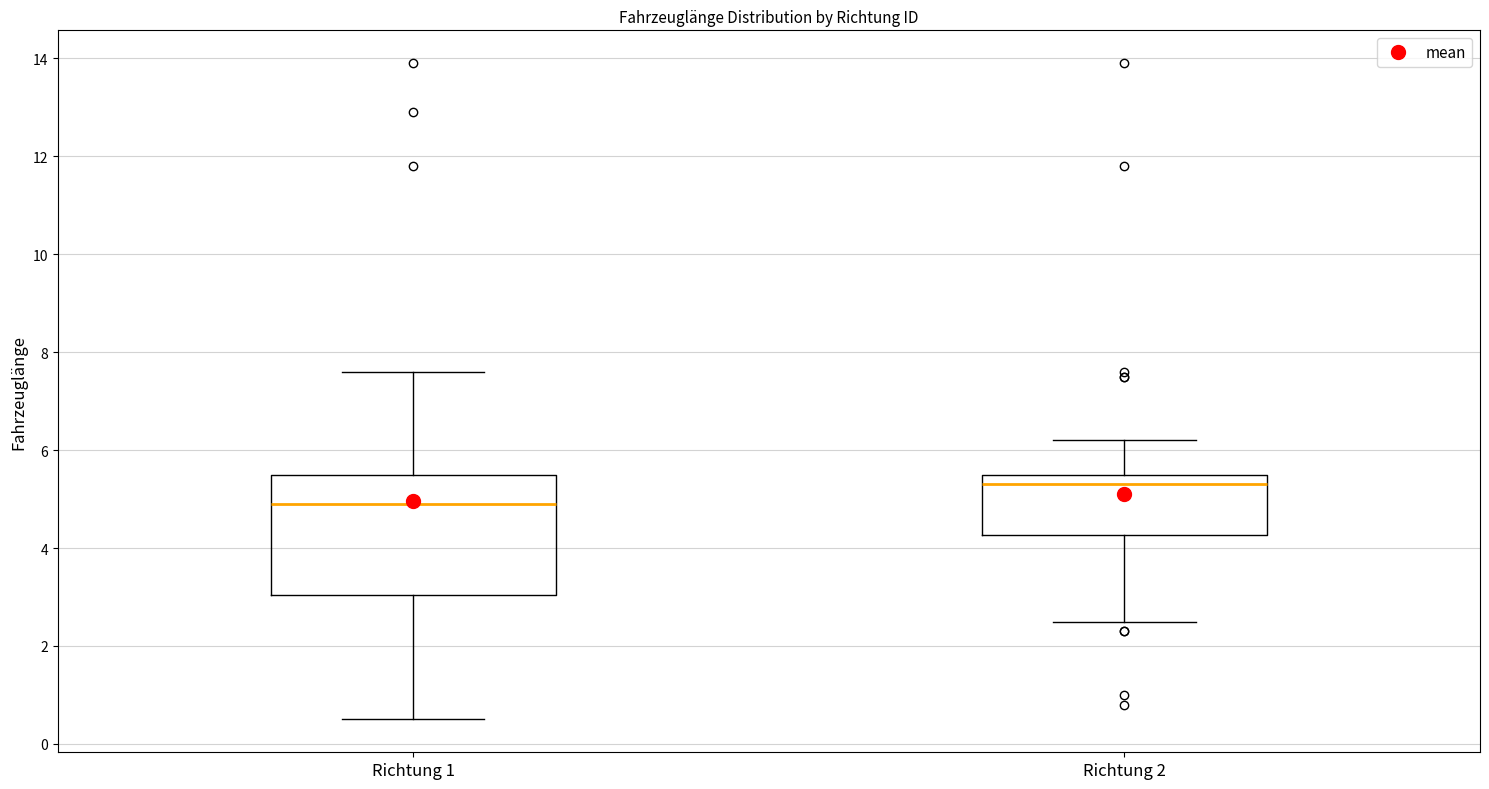

Where is the lower edge of the box for Richtung 1 on the y-axis? The values are not printed on the chart, so give them approximately, as read against the axis.

3.0